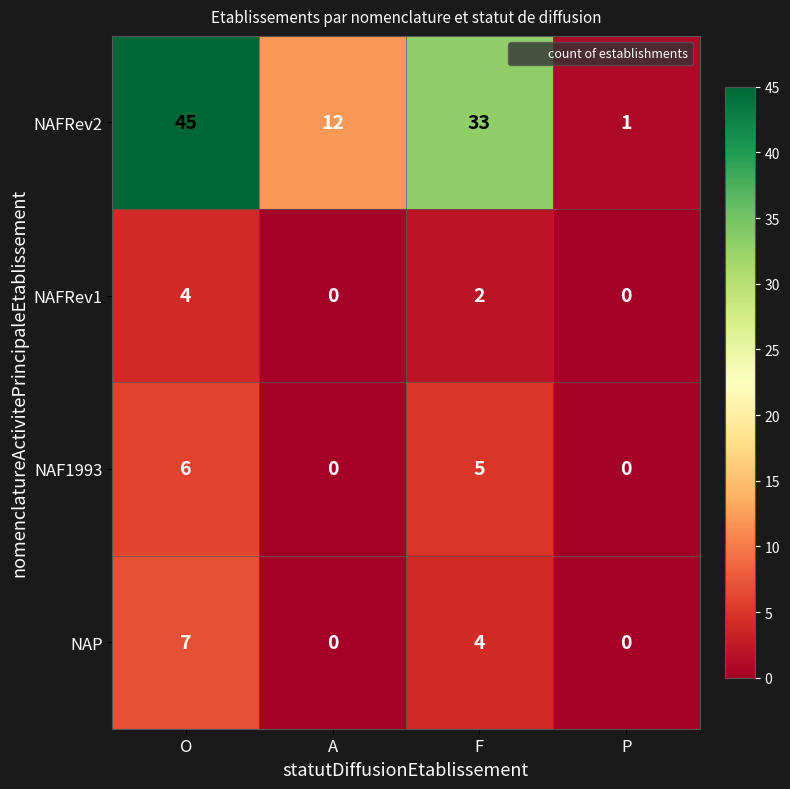

How many positive values does the NAFRev1 series have?

2